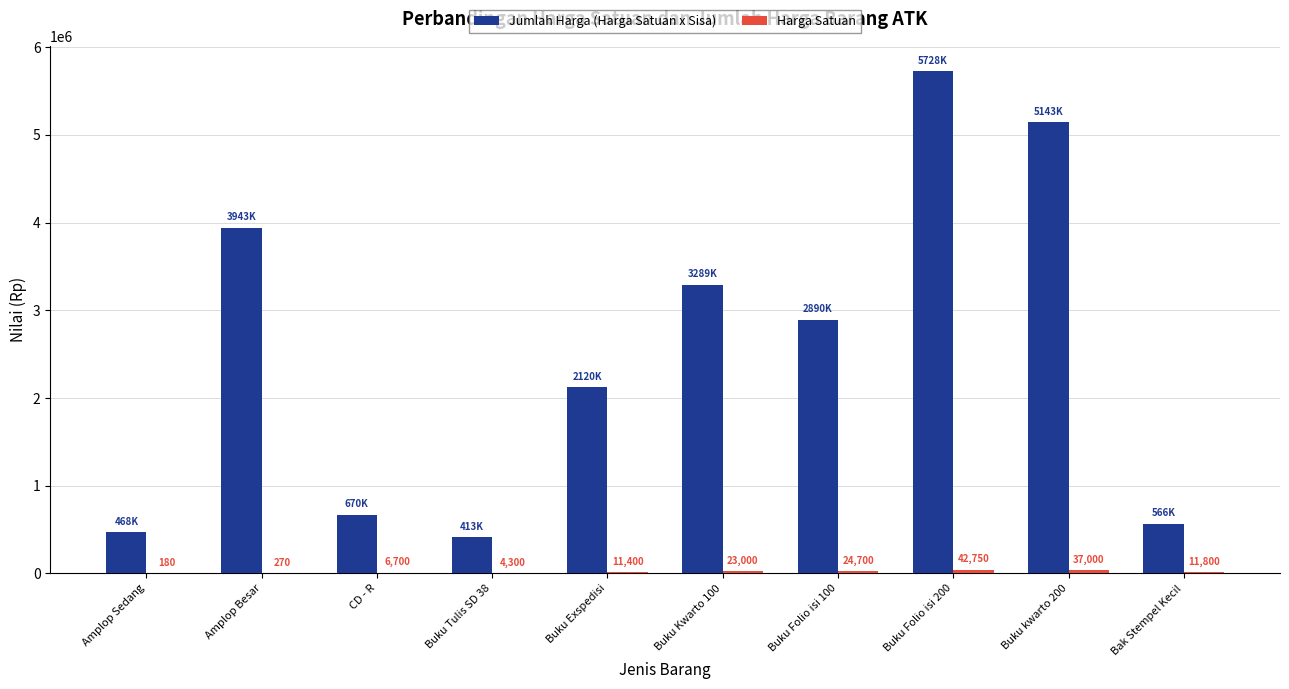

What is the total value across all series at Buku Tulis SD 38?

417100